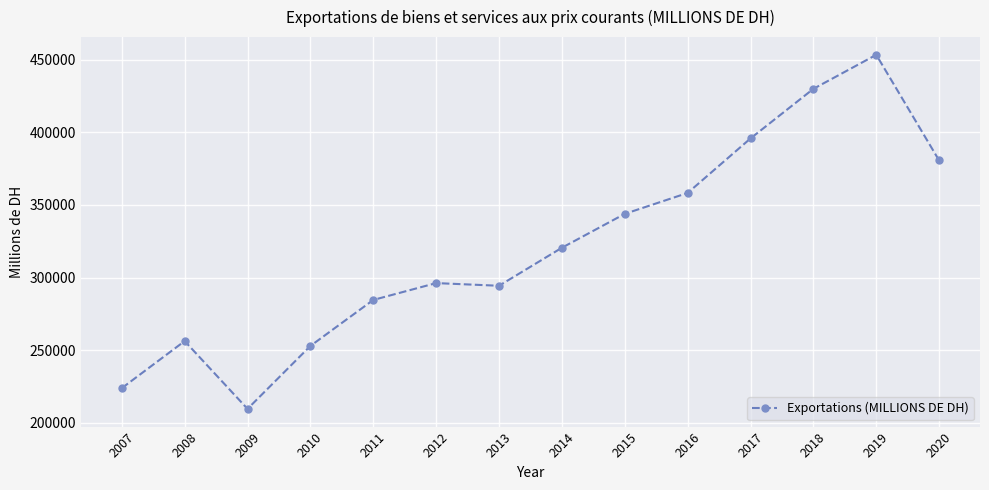

What is the sum of all values?

4499474